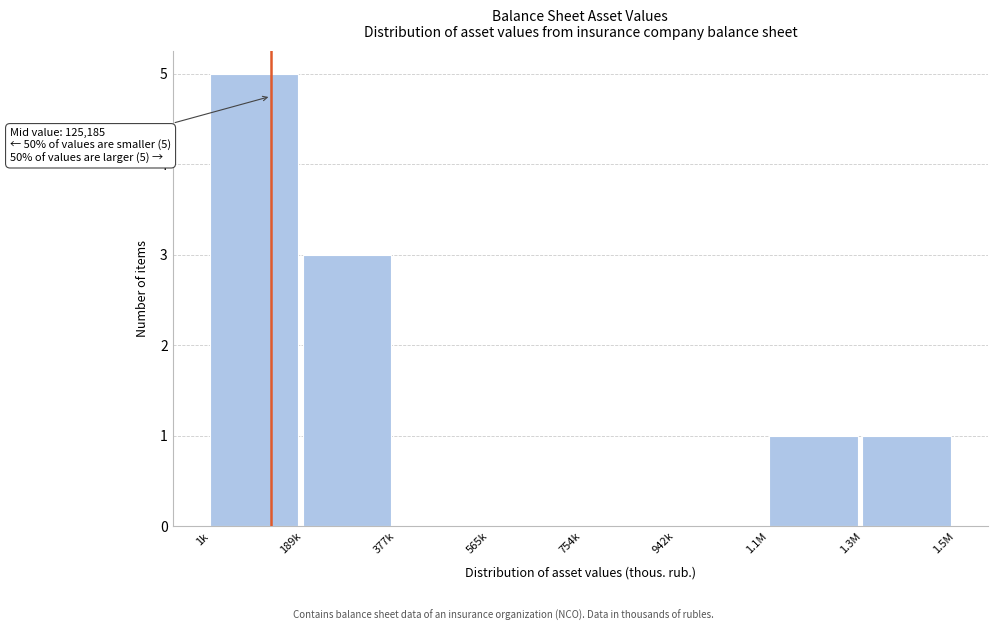

Reading right to left, transcribe all the data shown in this chart.

1.3M=1	1.1M=1	942k=0	754k=0	565k=0	377k=0	189k=3	1k=5